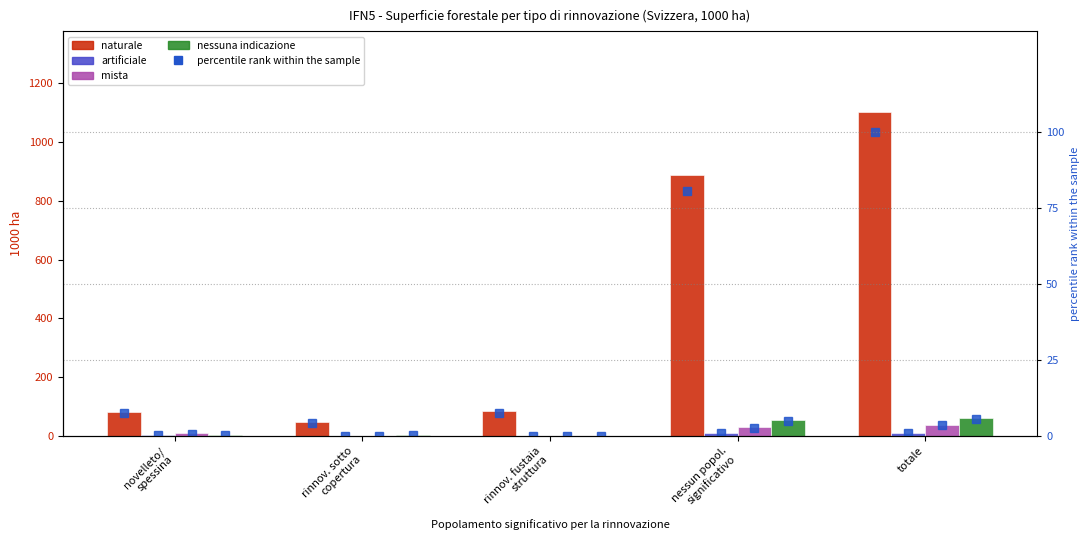

Is the value of artificiale at rinnov. sotto copertura greater than the value of naturale at nessun popol. significativo?

No